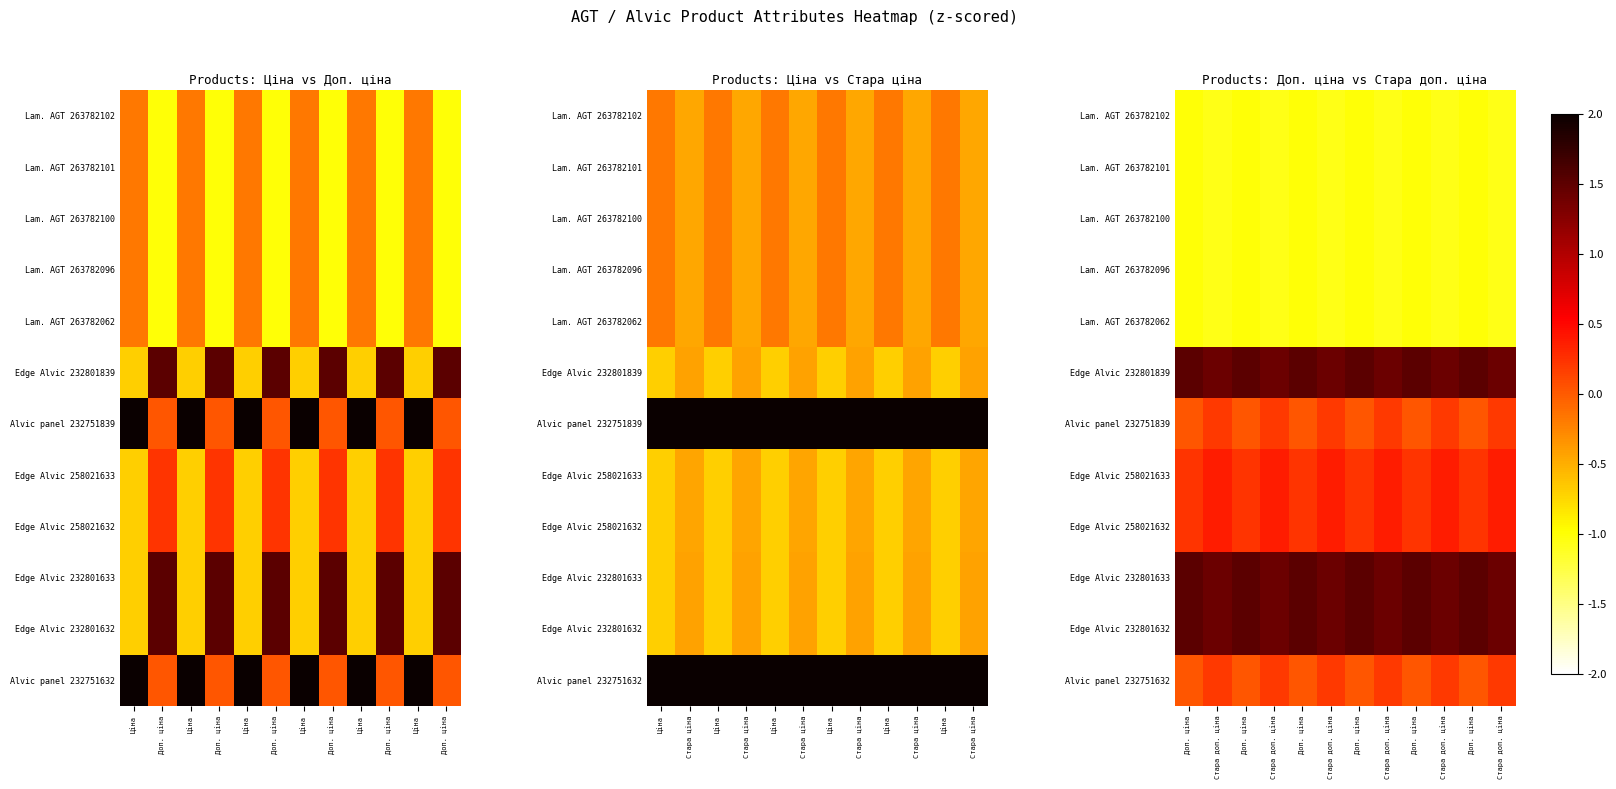

What is the spread (max minus min) of values at Доп. ціна?

2.5